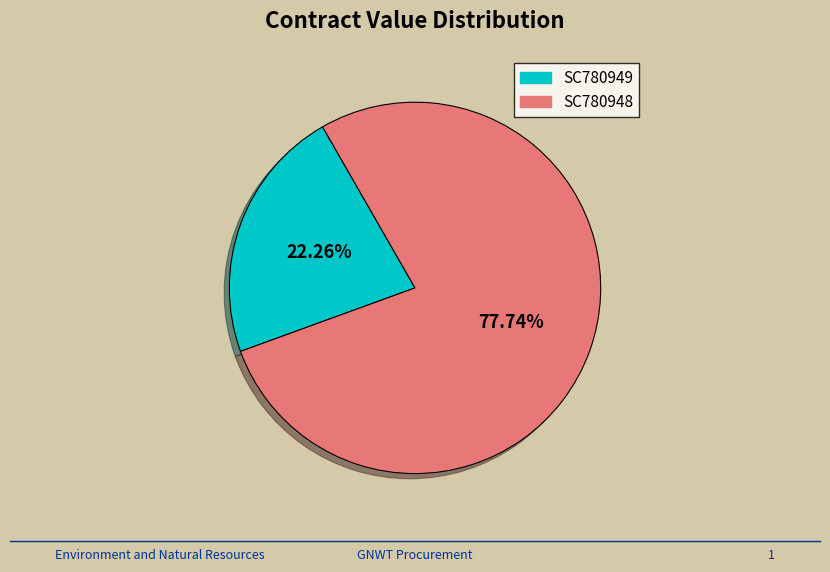

How many slices are in this pie chart?

2